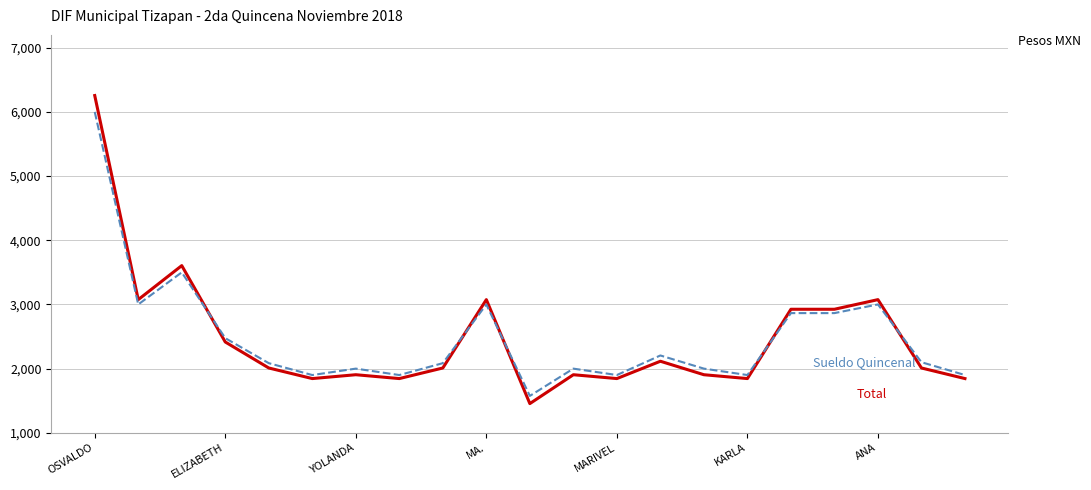

What is the maximum value shown in the chart?

6255